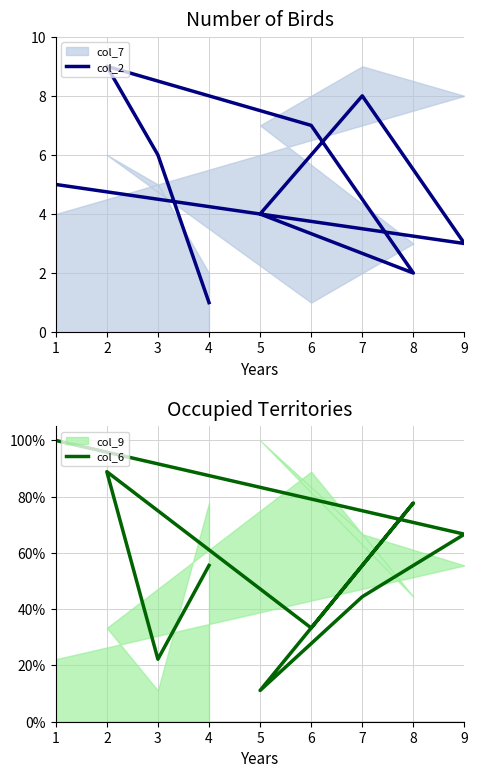

Which series has the largest total across all categories?

col_2